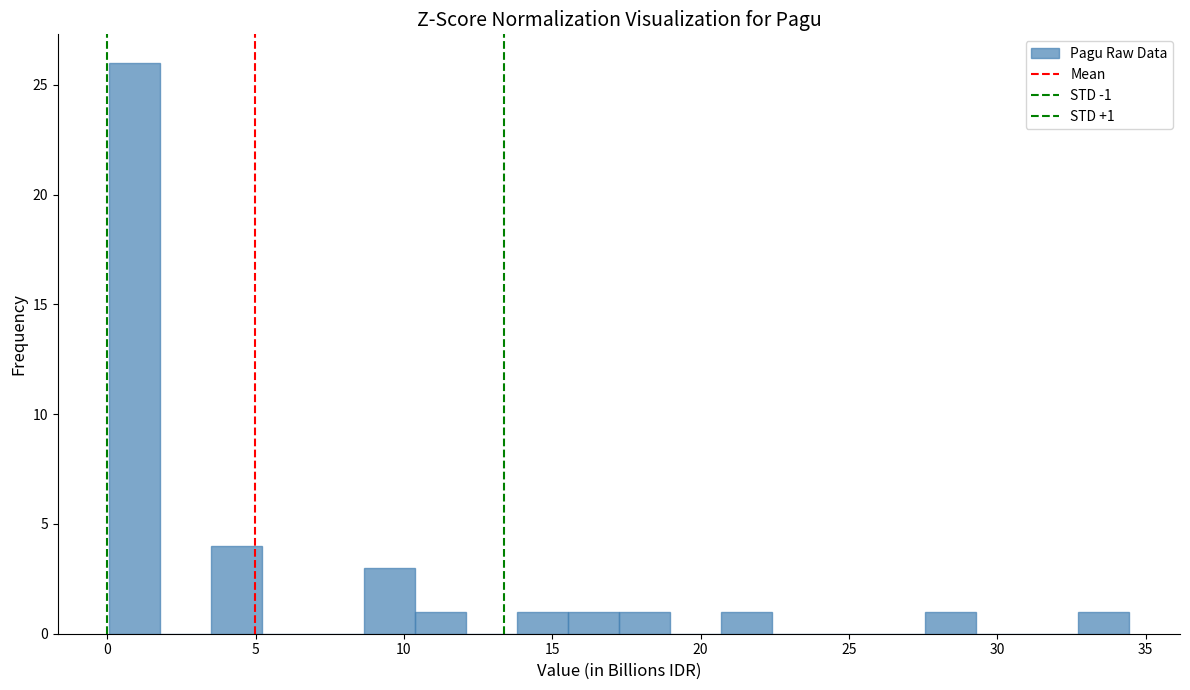

Read against the x-axis, roughly where is the centre of the tallest bar?

1.0